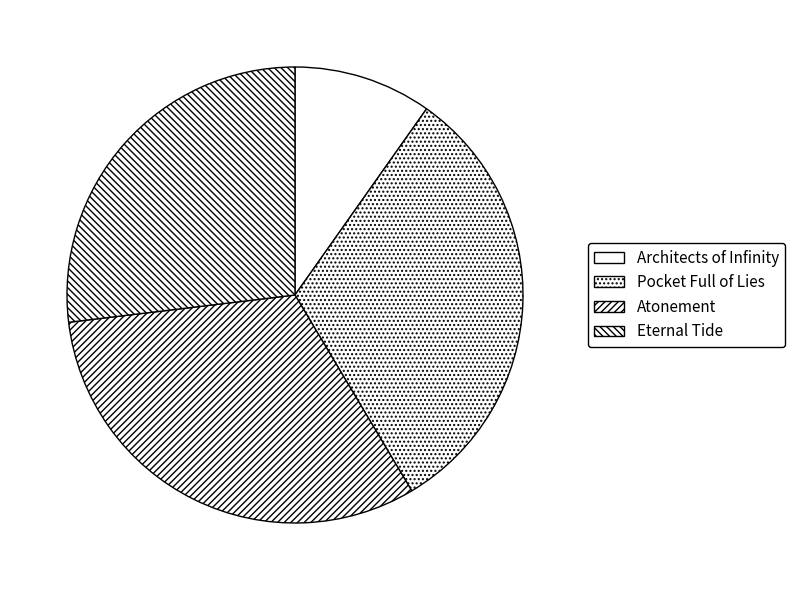

What percentage is the Architects of Infinity slice, to the nearest percent?

10%